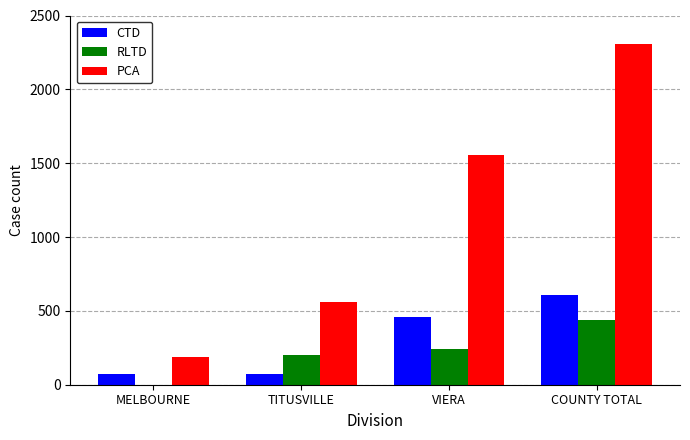

At which label is CTD closest to 340?

VIERA